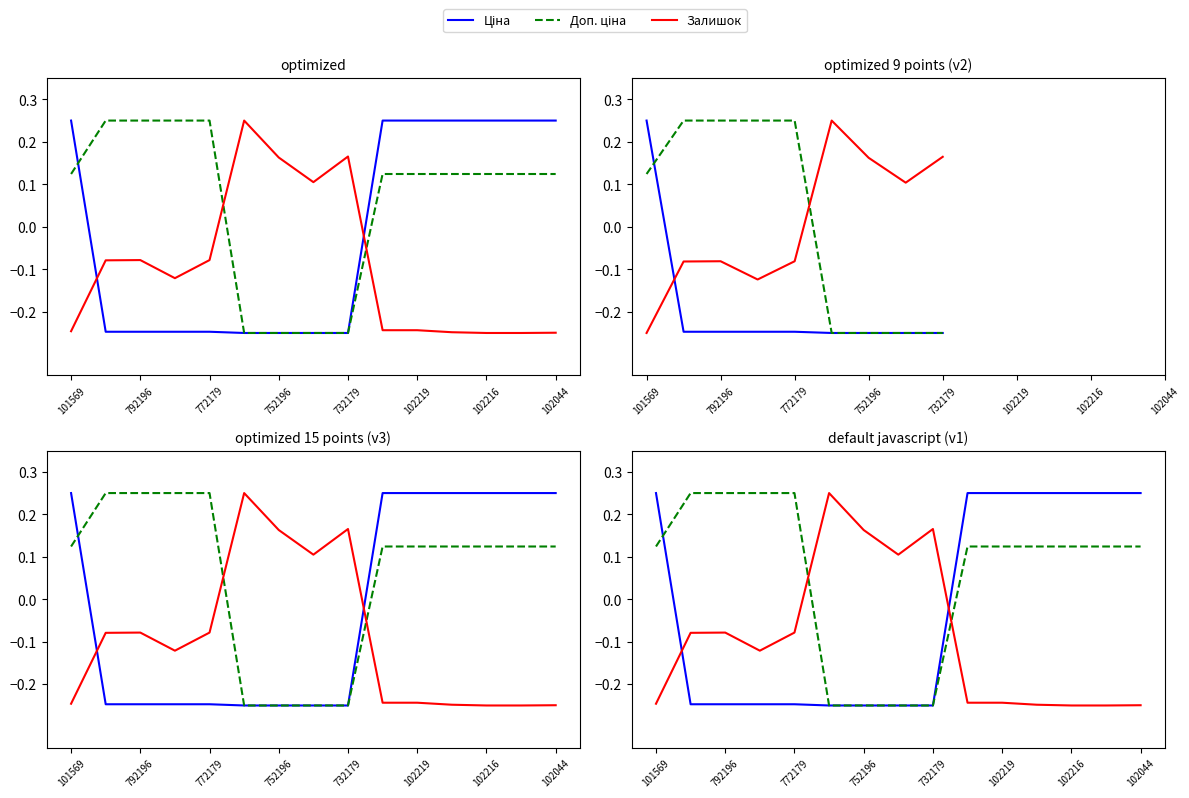

How many negative values does the Доп. ціна series have?

4